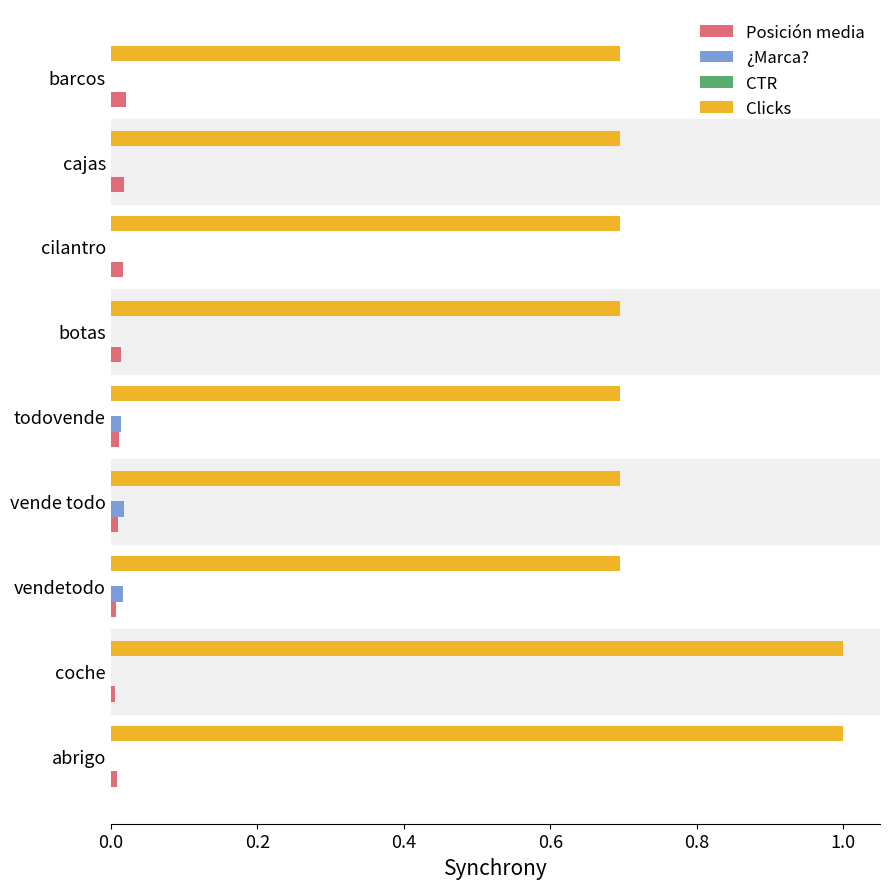

What is the sum of all Clicks values?

6.9